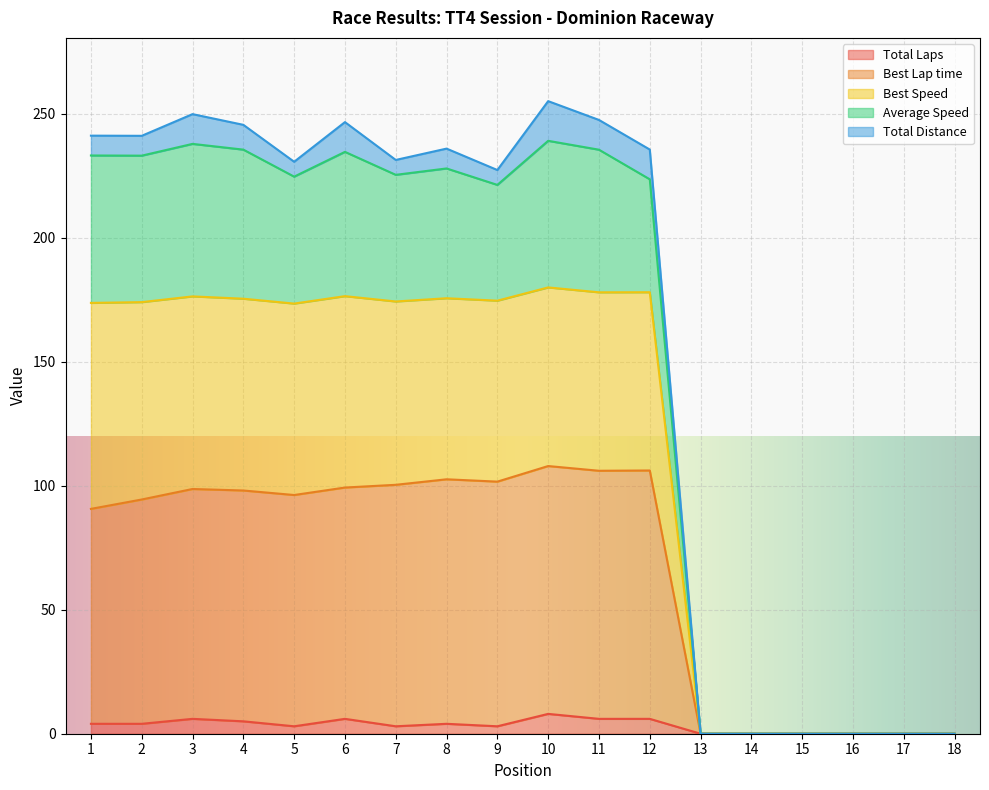

What is the greatest value displayed?

255.1